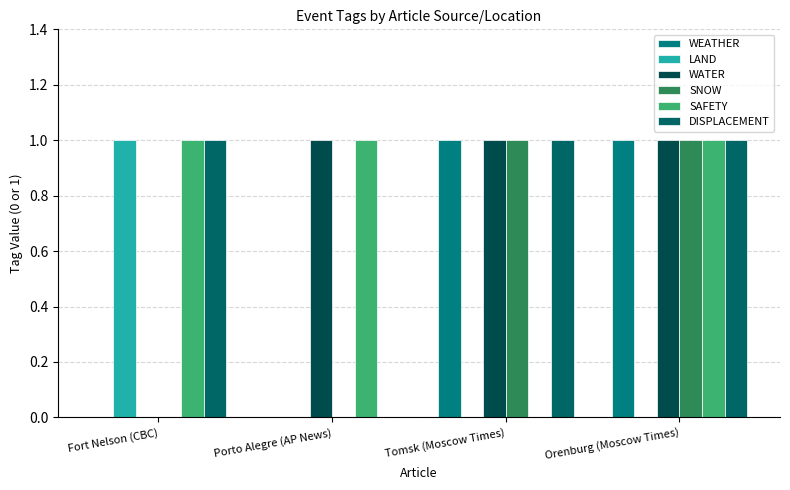

What is the spread (max minus min) of values at Porto Alegre (AP News)?

1